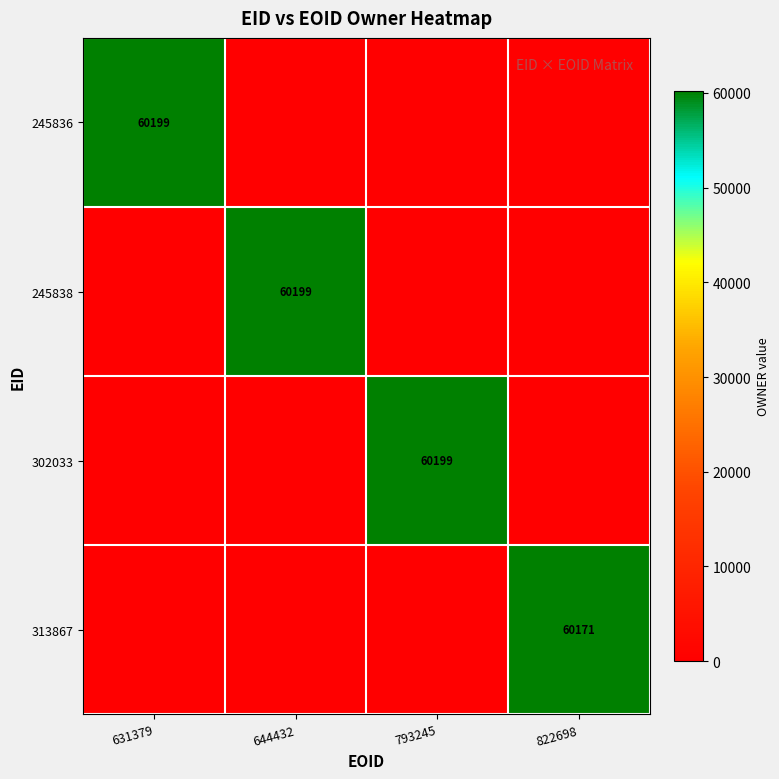

The 302033 series shows 60199 at 793245. True or false?

True